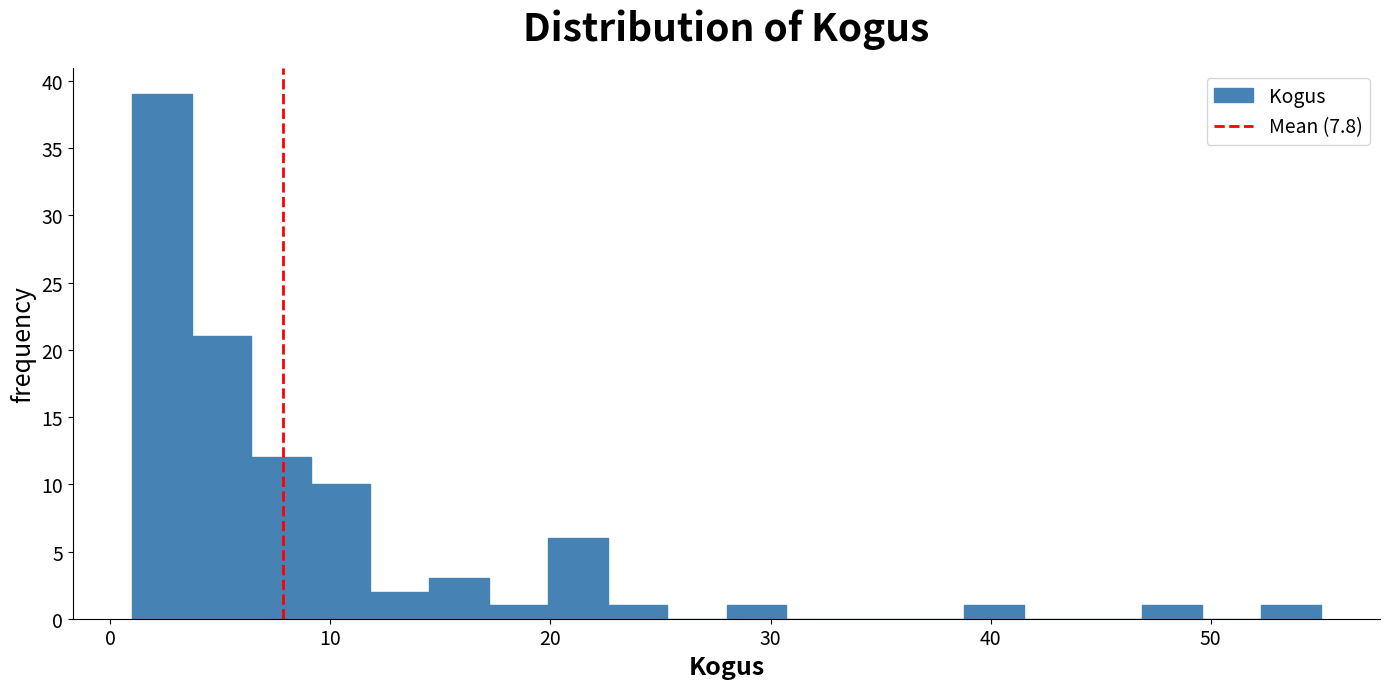

Read against the x-axis, roughly where is the centre of the tallest bar?

2